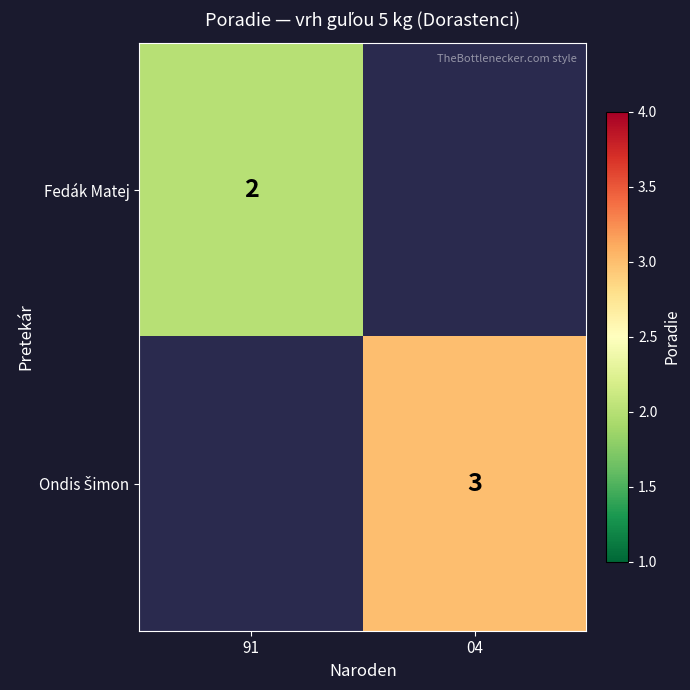

Is it true that Fedák Matej equals 1 at 91?

False